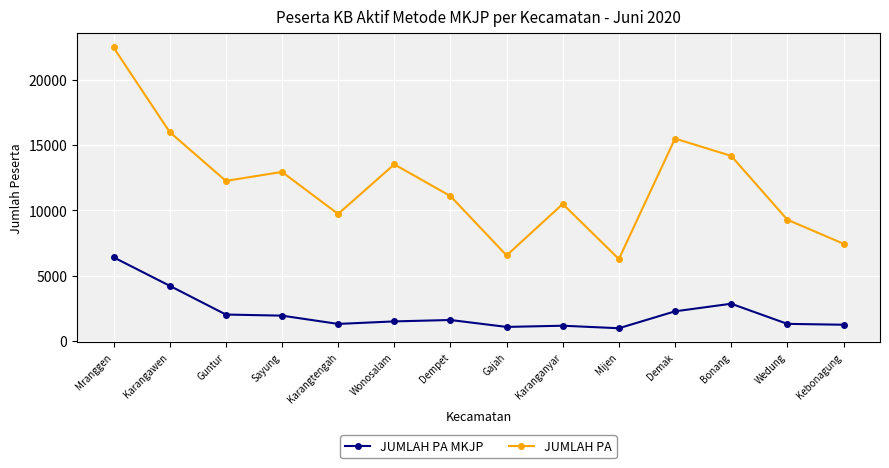

What is the spread (max minus min) of values at Demak?

13252